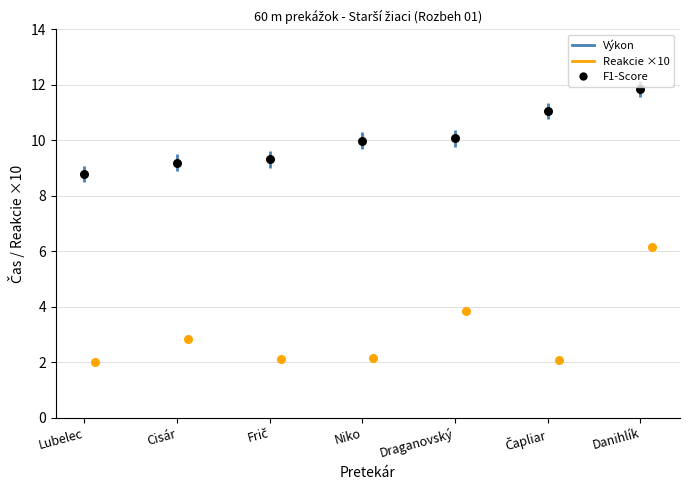

Which has a higher value, Čapliar or Draganovský?

Čapliar